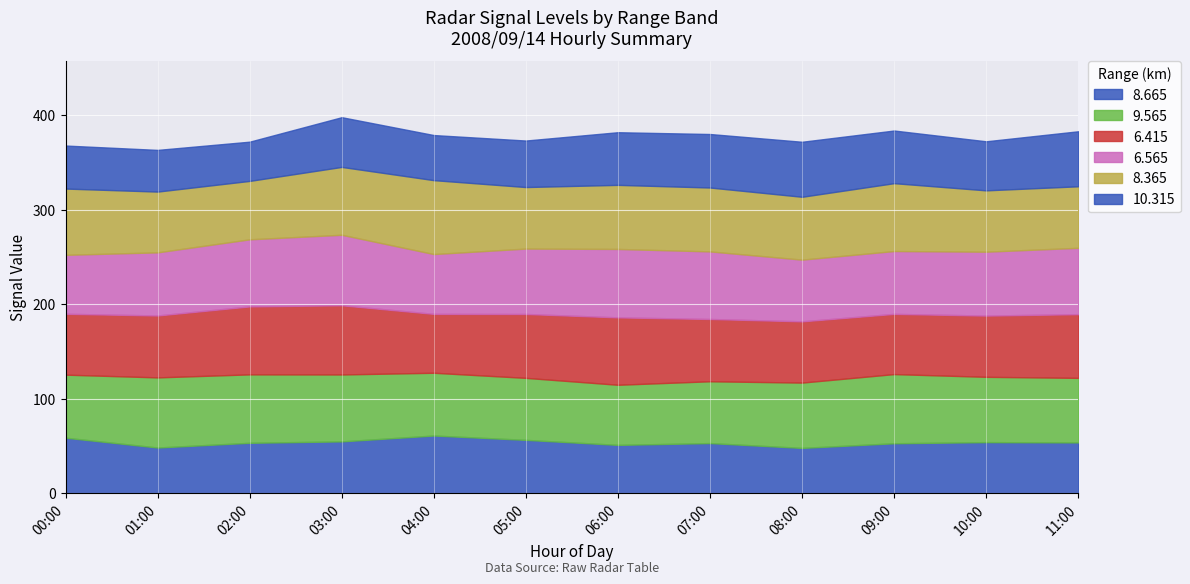

Which category has the lowest value in the  10.315 series?

02:00